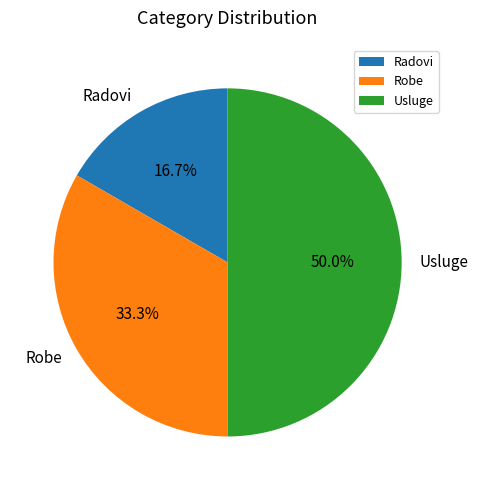

Which category has the biggest portion of the pie?

Usluge